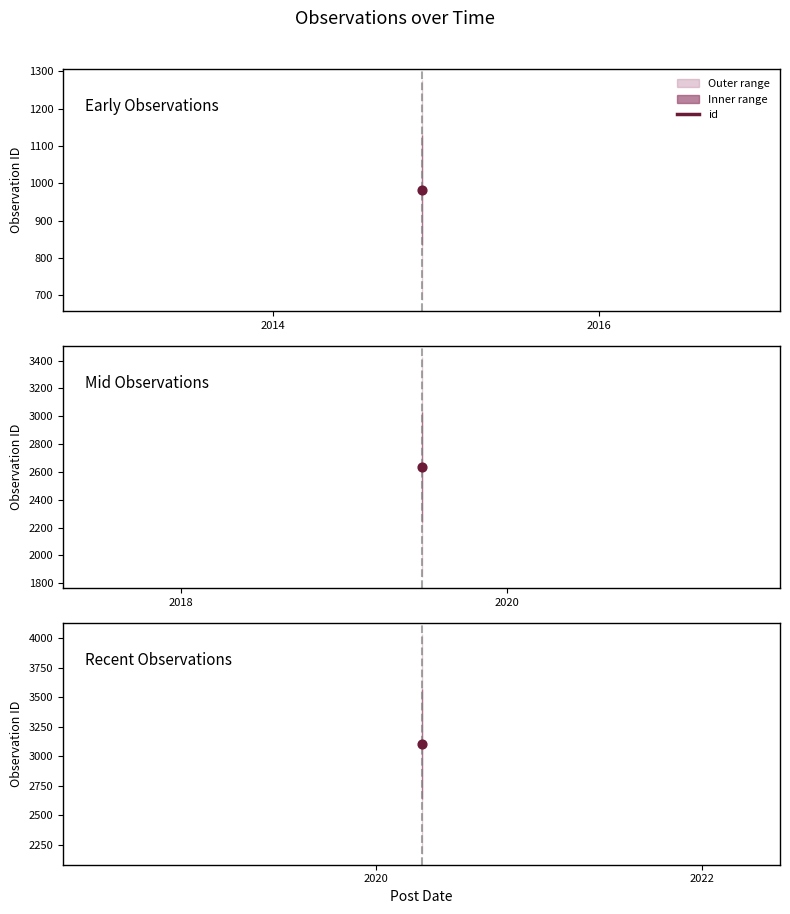

What is the ratio of the value at 2020-04-12 to the value at 2014-11-29?

3.2